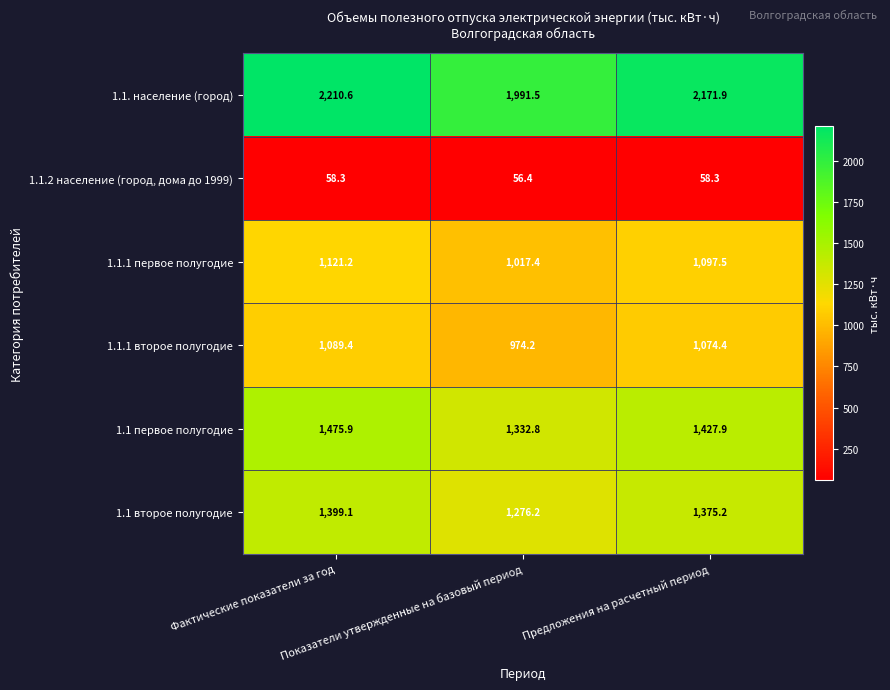

Which series has the largest total across all categories?

1.1. население (город)